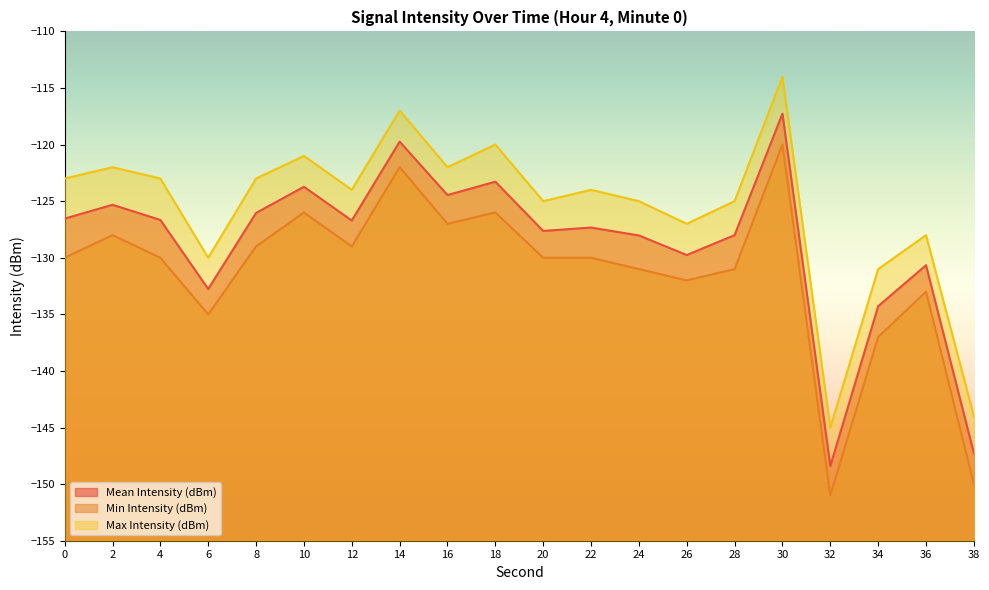

What are all the series names shown in the legend?

Mean Intensity (dBm), Min Intensity (dBm), Max Intensity (dBm)